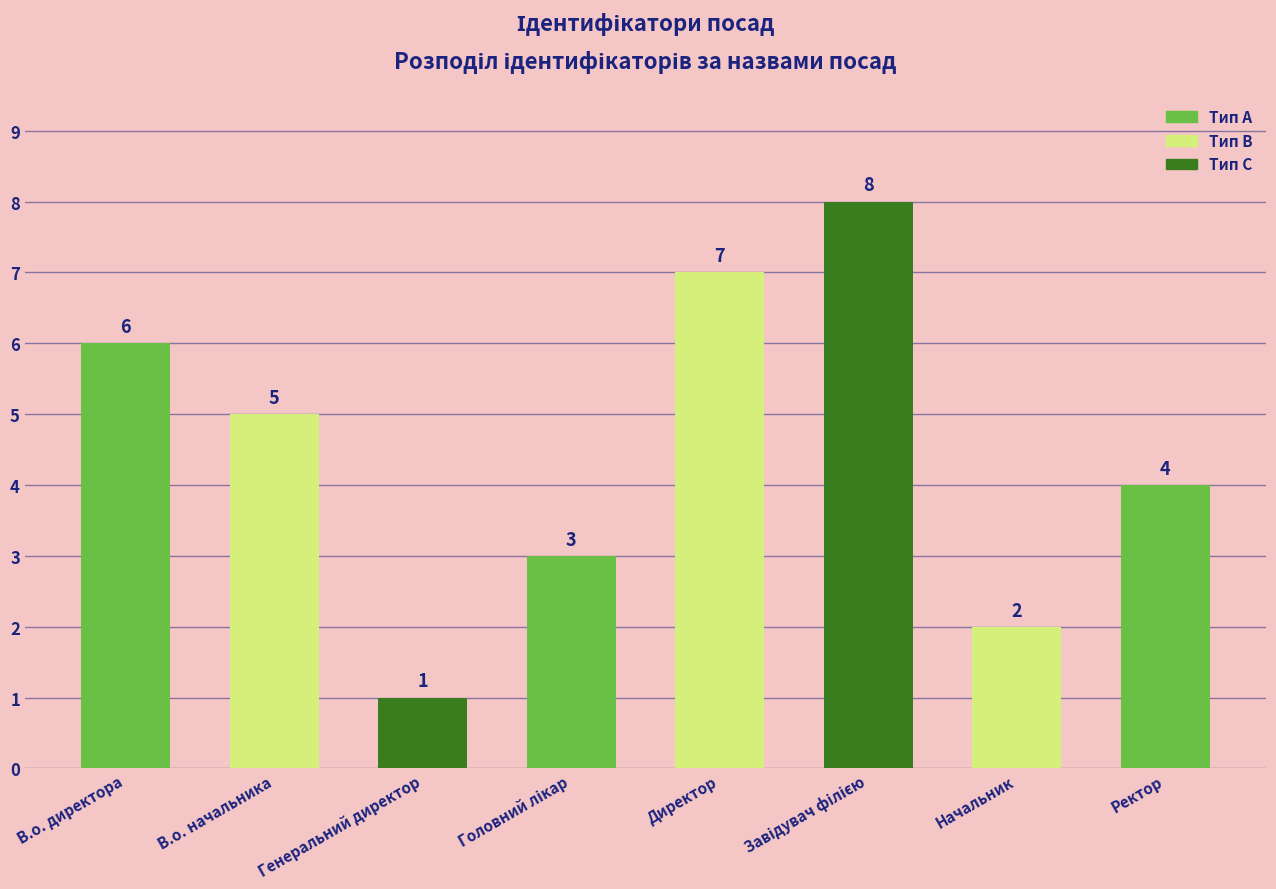

What is the difference between the maximum and minimum values?

7